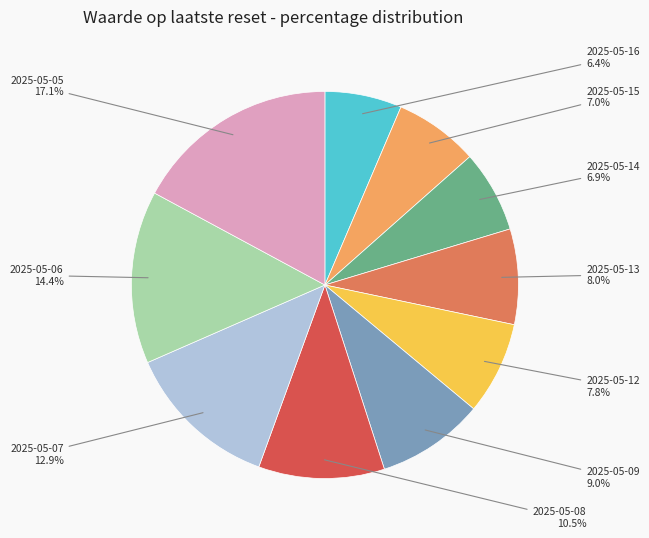

Between 2025-05-07 and 2025-05-15, which is larger?

2025-05-07